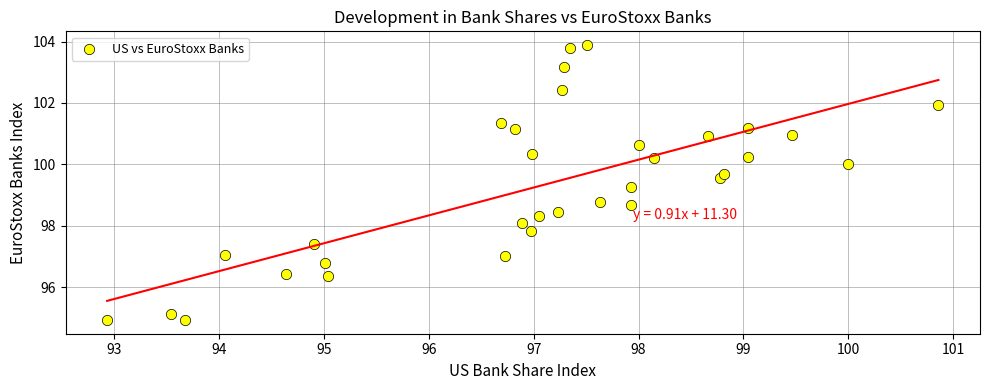

What is the range of Y values (max minus min)?

8.9